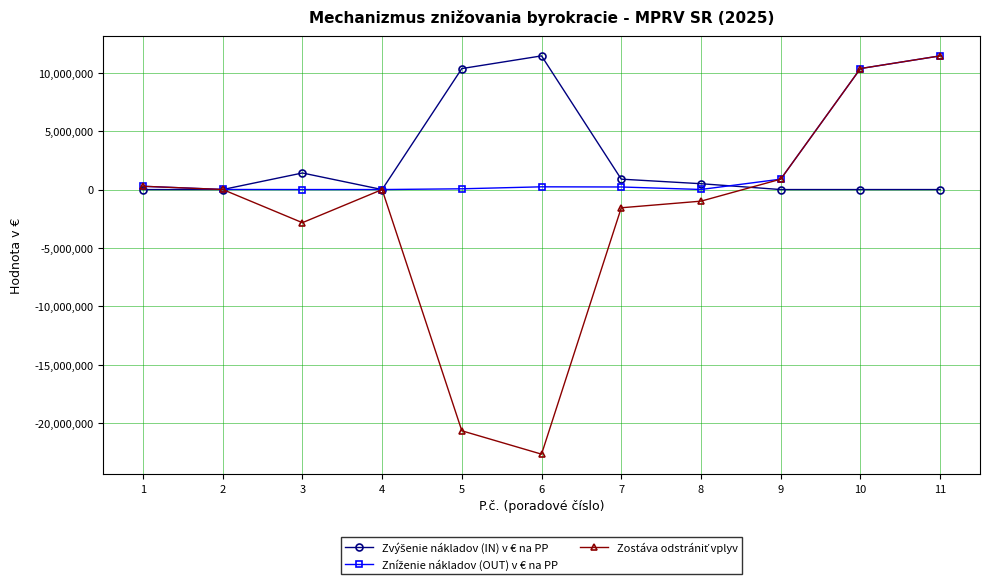

What is the smallest value displayed?

-22645038